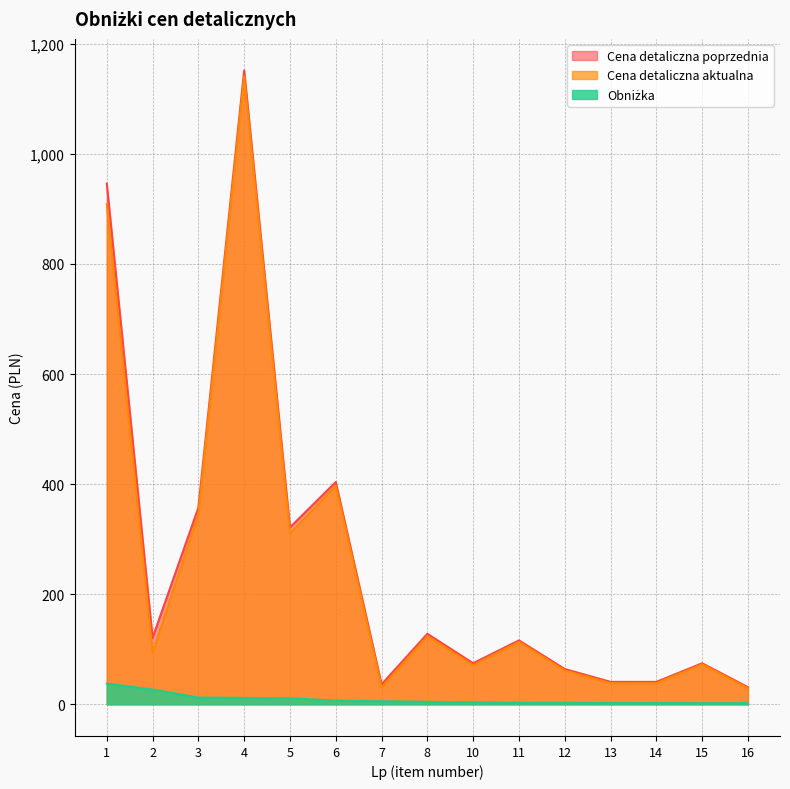

List the labels in order of Cena detaliczna aktualna value, largest first.

4, 1, 6, 3, 5, 8, 11, 2, 15, 10, 12, 13, 14, 7, 16